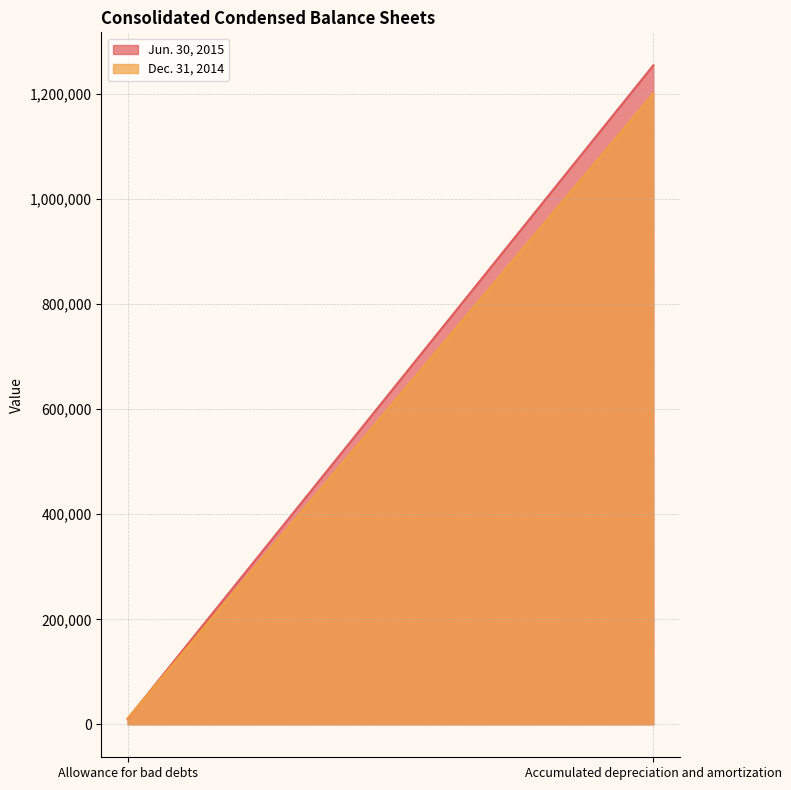

Where is Dec. 31, 2014 nearest to the value 606123?

Allowance for bad debts